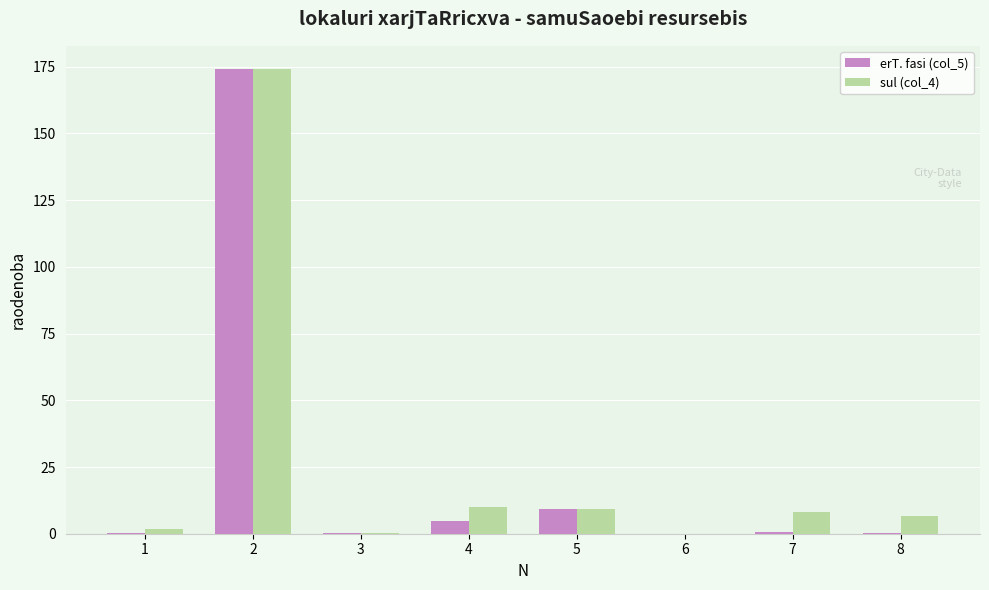

How many groups of bars are there?

8